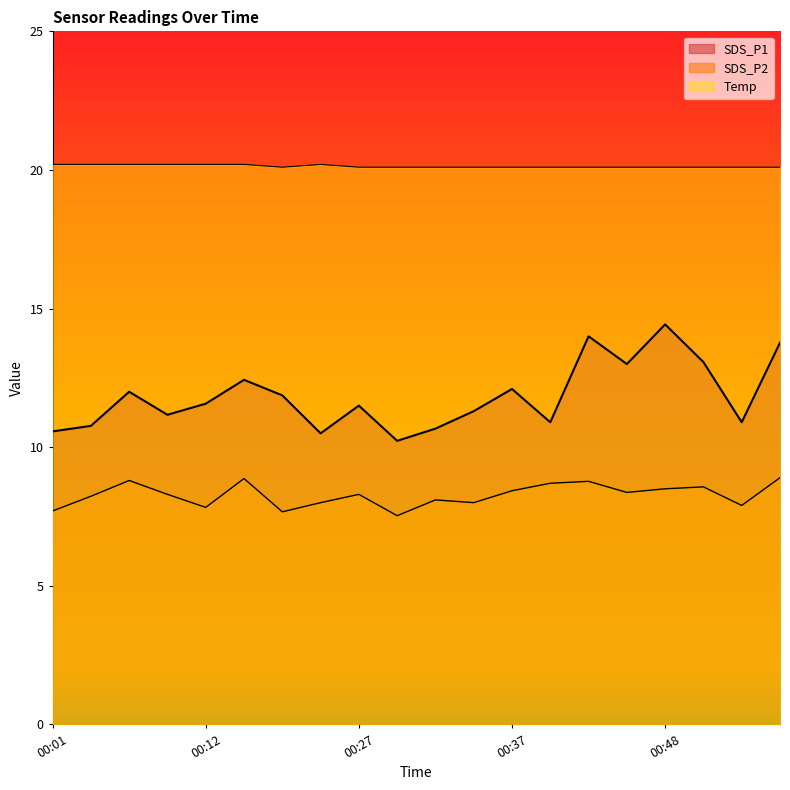

Which series has the largest total across all categories?

Temp